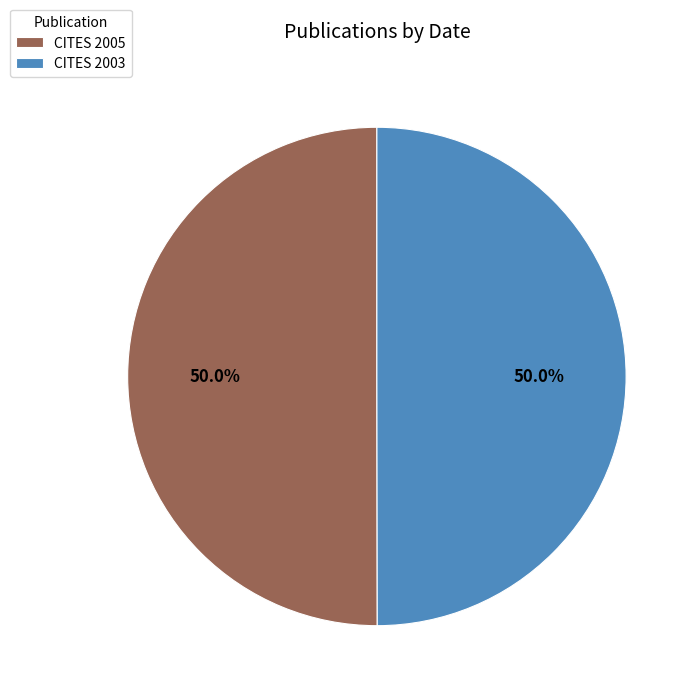

Combined, what portion of the pie is CITES 2005 and CITES 2003?

100.0%